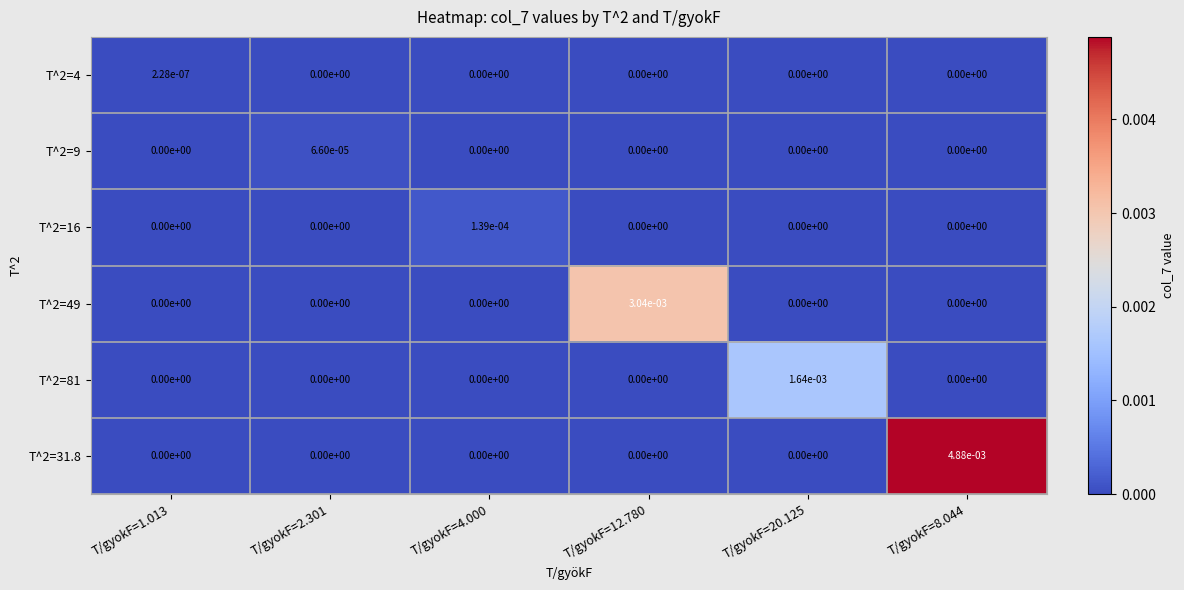

The T^2=49 series shows 0.0 at T/gyokF=2.301. True or false?

True